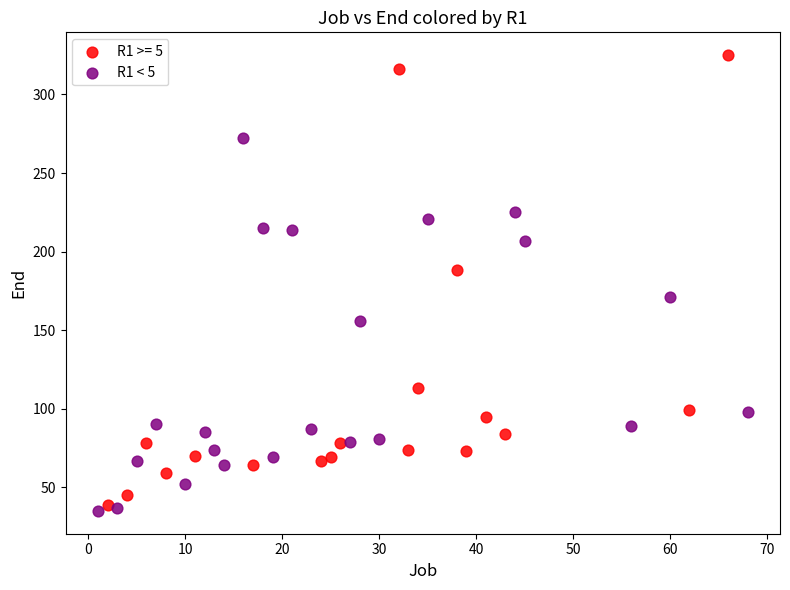

Which series reaches the maximum Y coordinate?

R1 >= 5